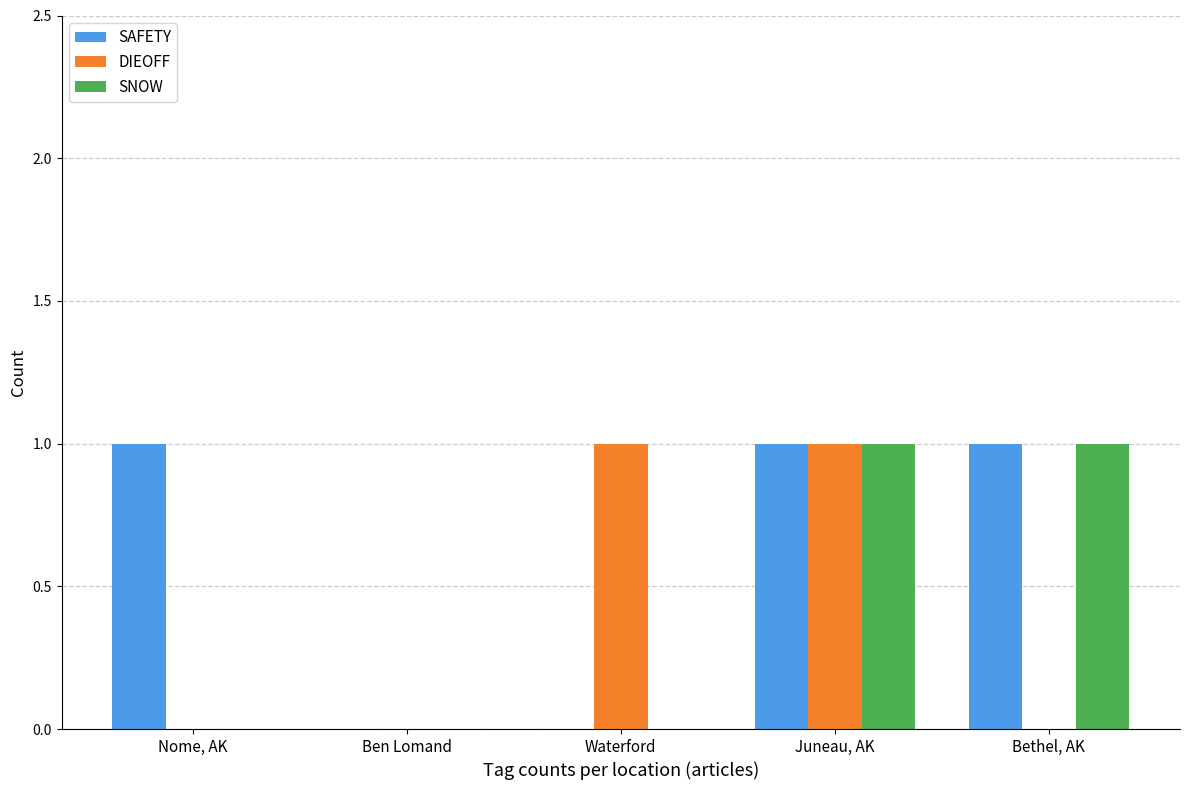

What is the sum of all SAFETY values?

3